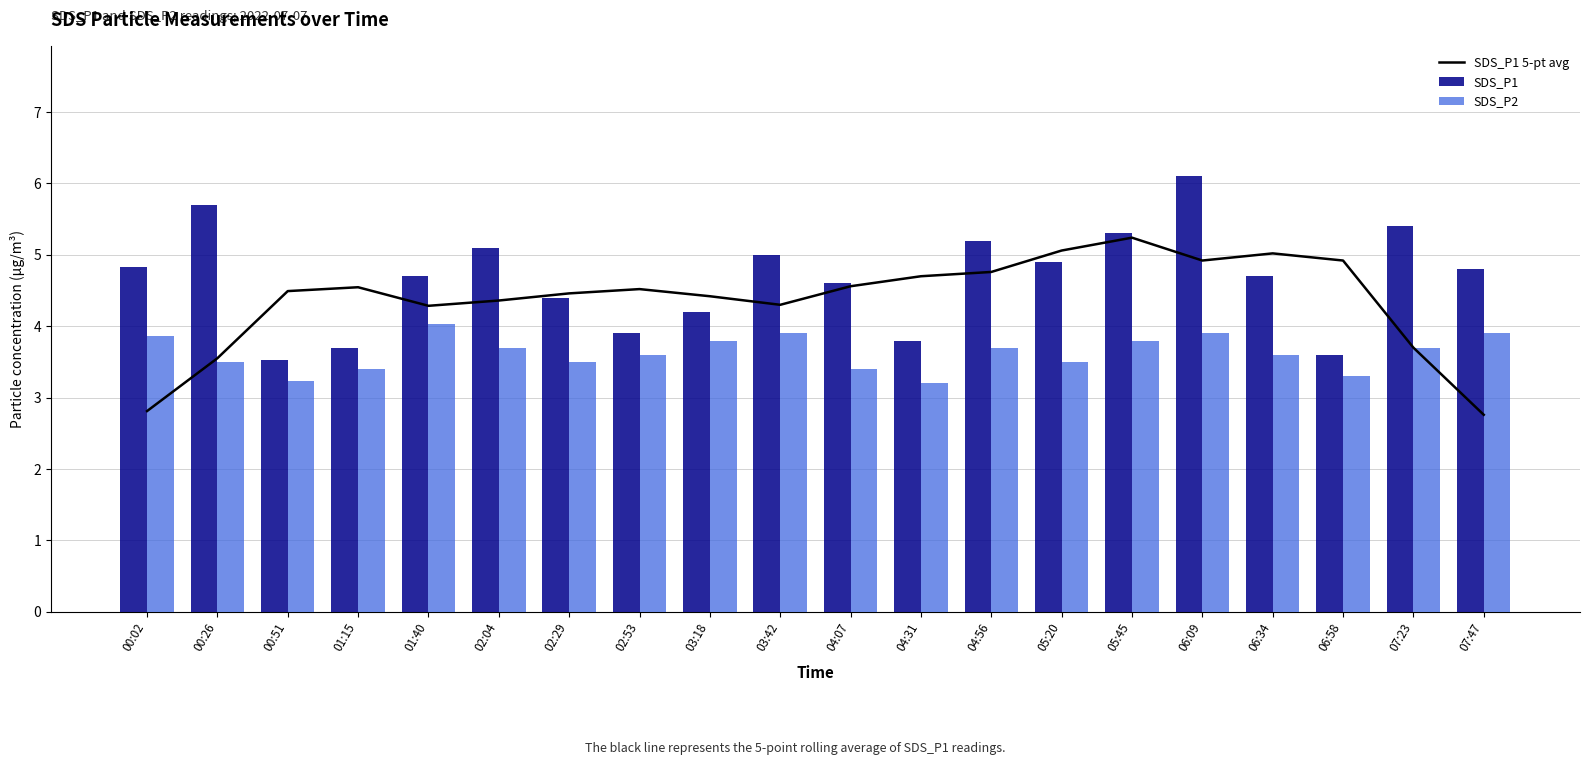

What is the sum of all SDS_P2 values?

72.5